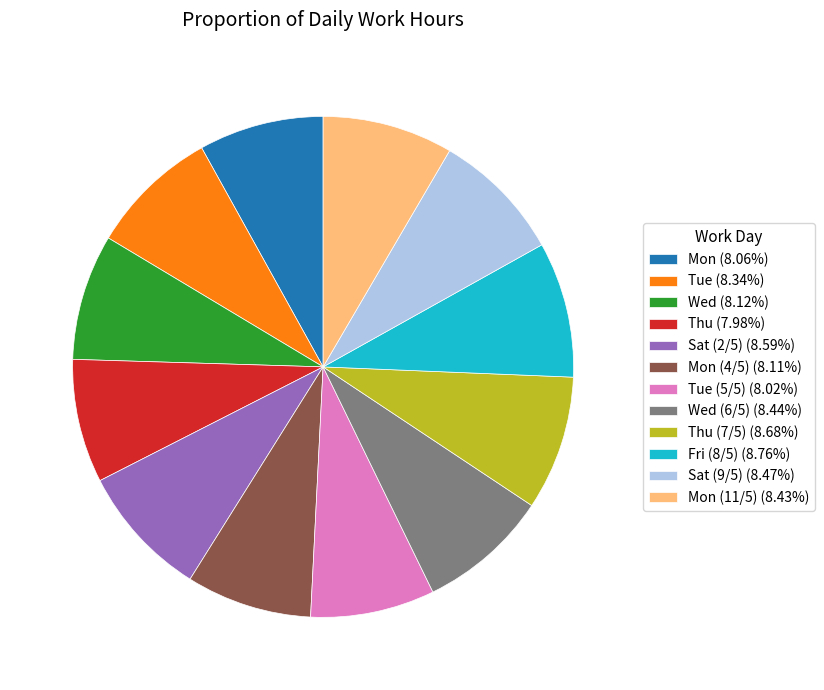

Approximately how many times larger is the value at Sat (2/5) (8.59%) compared to Fri (8/5) (8.76%)?

1.0